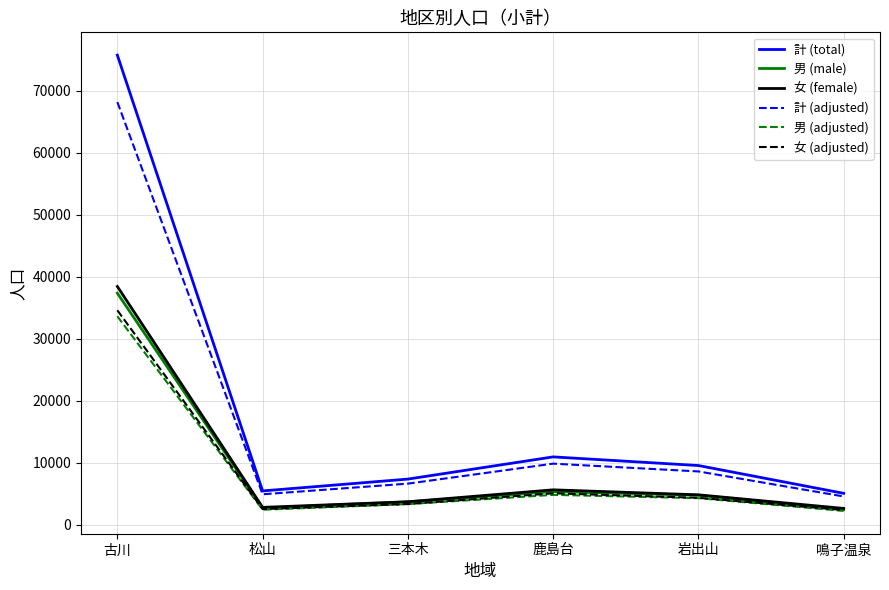

The value of 女 (adjusted) at 古川 is 34563.6. True or false?

True